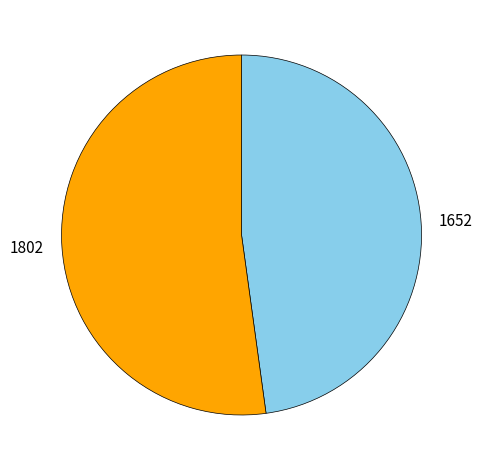

Which slice is the smallest?

1652